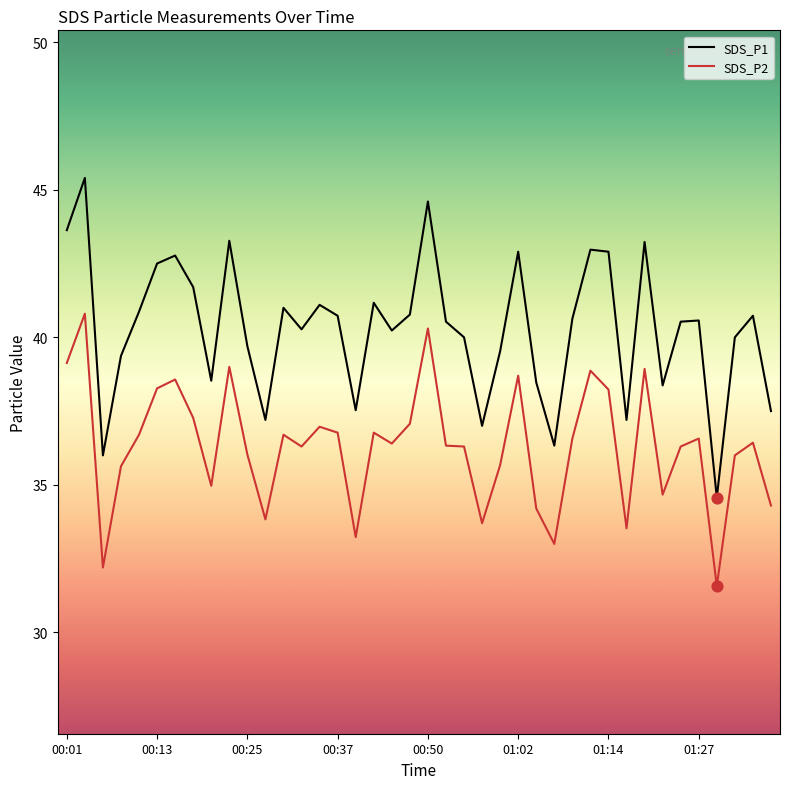

What are all the series names shown in the legend?

SDS_P1, SDS_P2